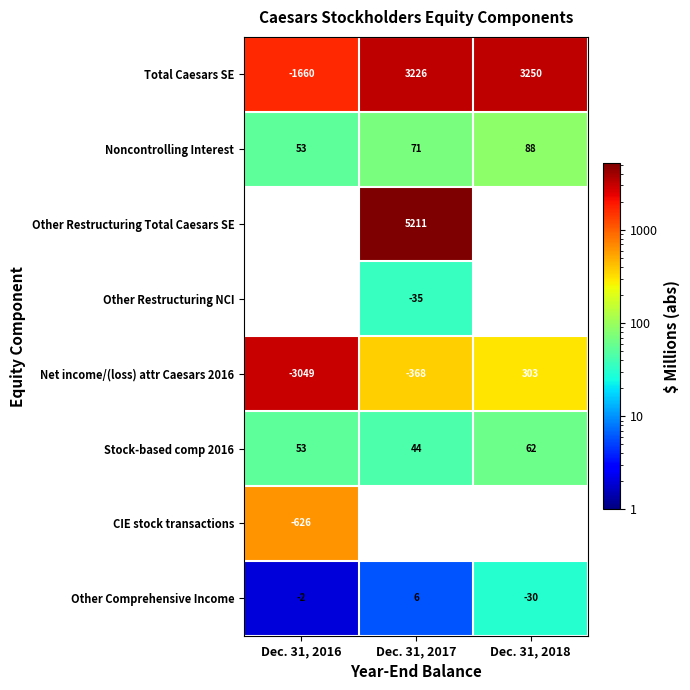

List the labels in order of Total Caesars SE value, largest first.

Dec. 31, 2018, Dec. 31, 2017, Dec. 31, 2016